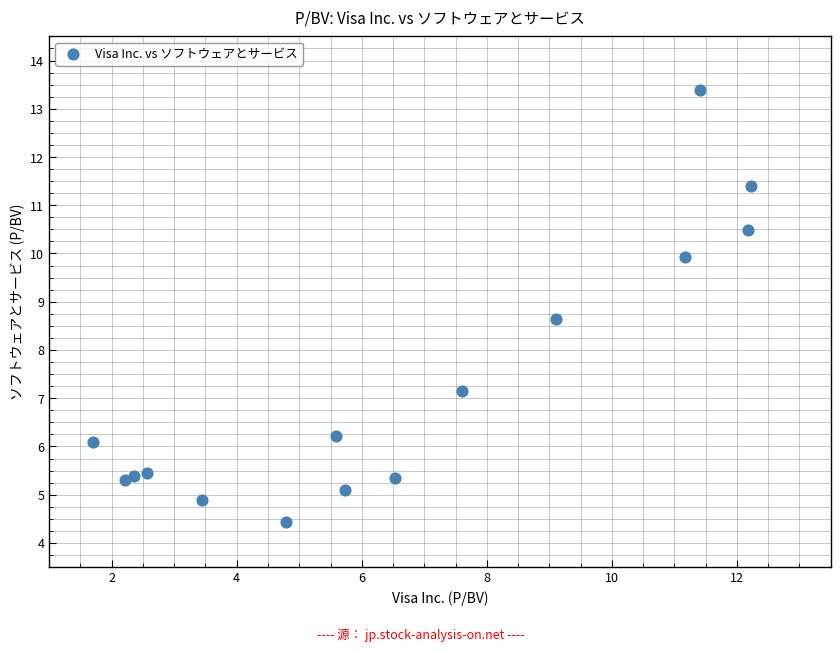

What is the range of X values (max minus min)?

10.5